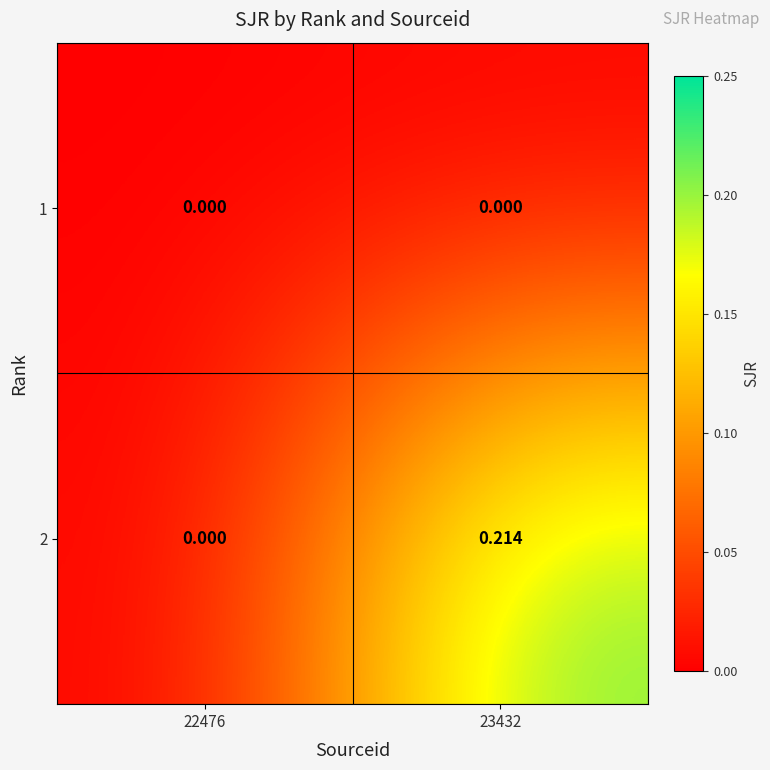

At which category does the chart reach its minimum across all series?

22476